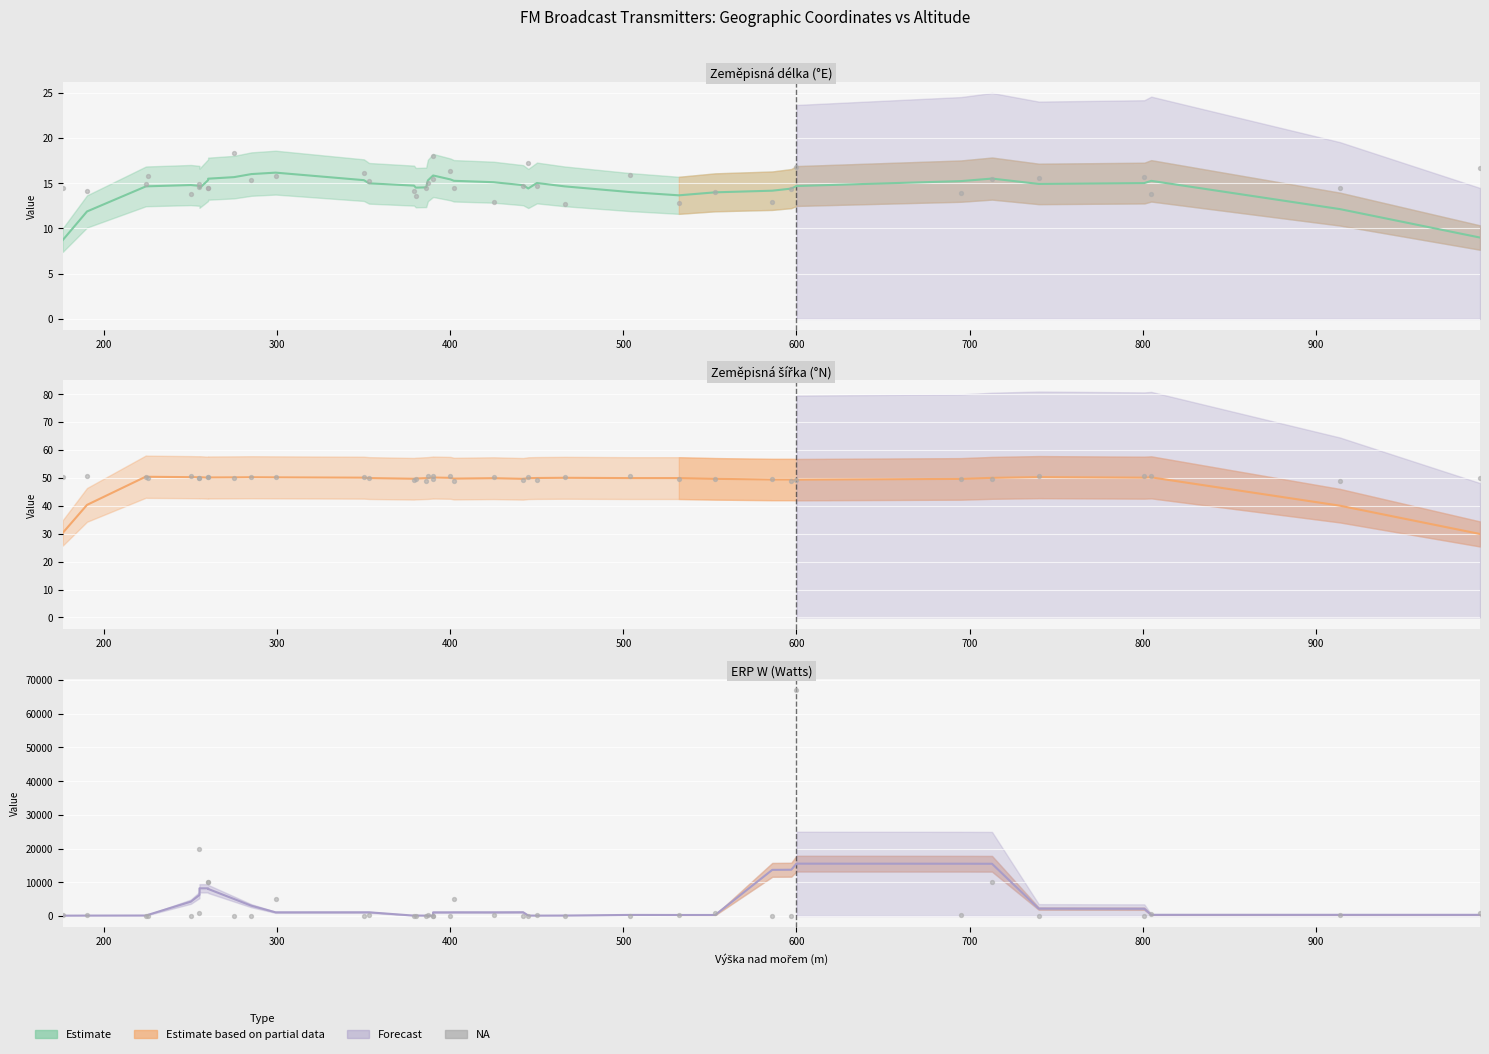

Which series has the largest total across all categories?

ERP W